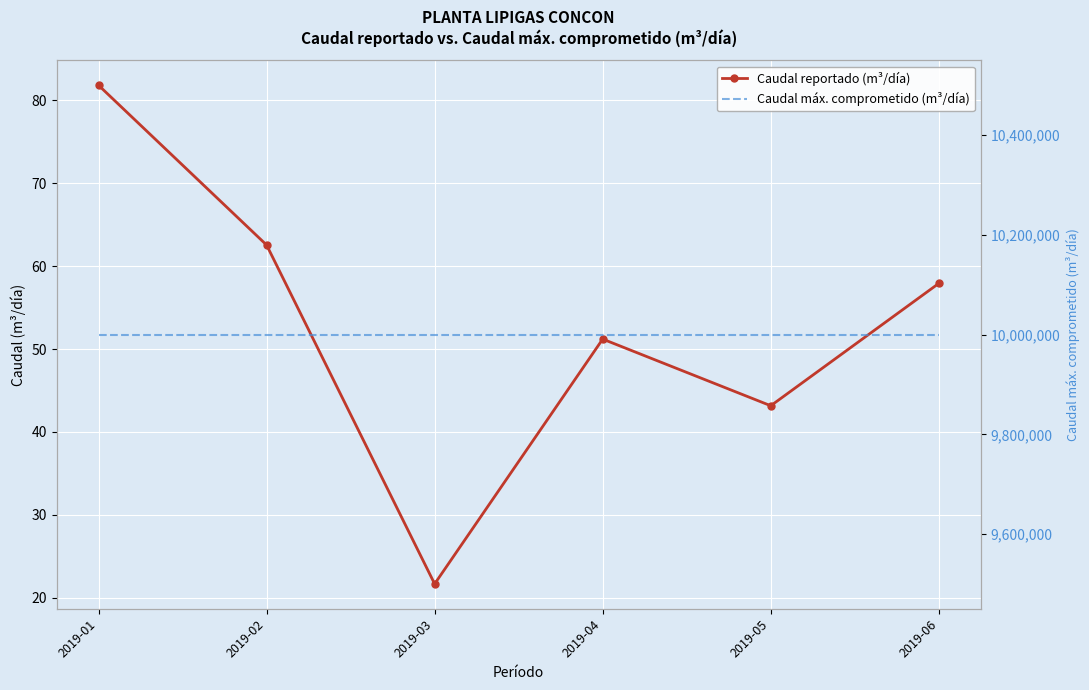

How many data points does each series have?

6